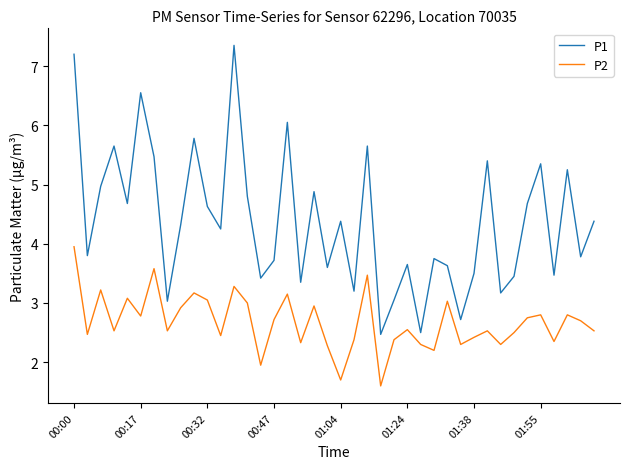

List the series in order of their peak value, highest first.

P1, P2